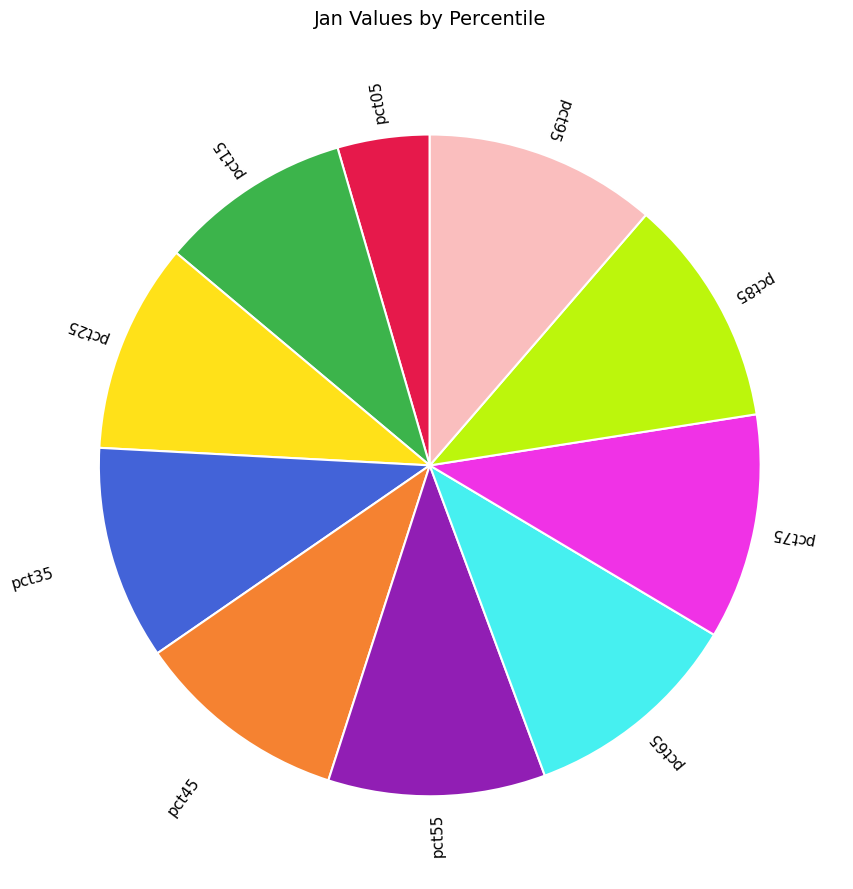

Is there any slice that represents more than half of the pie?

No